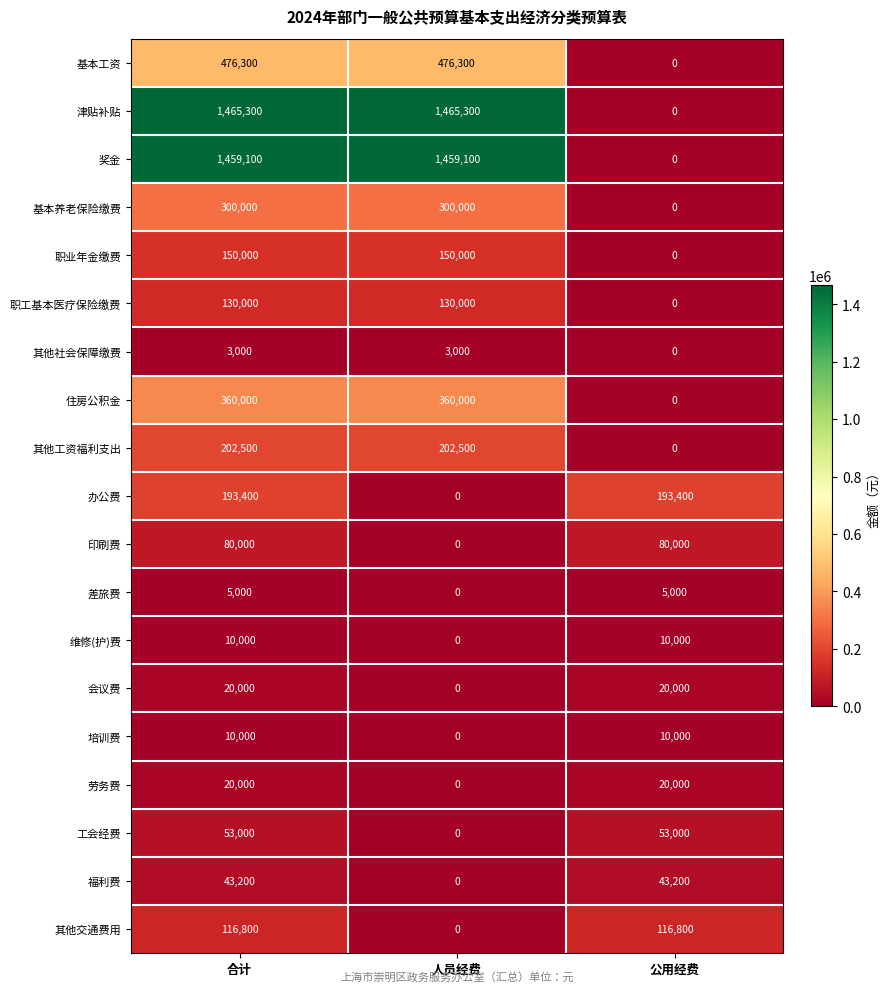

How many categories are shown in the chart?

3